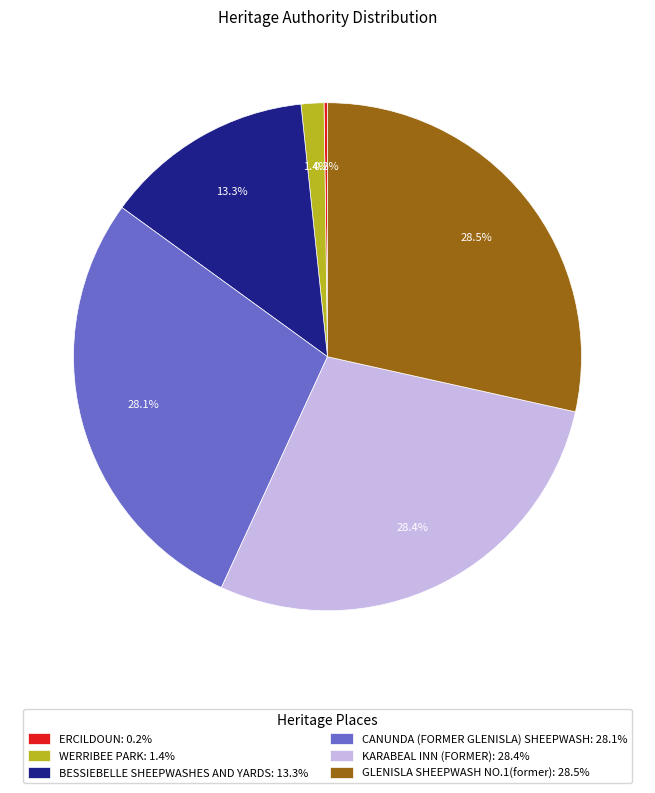

What percentage is the WERRIBEE PARK slice, to the nearest percent?

1%